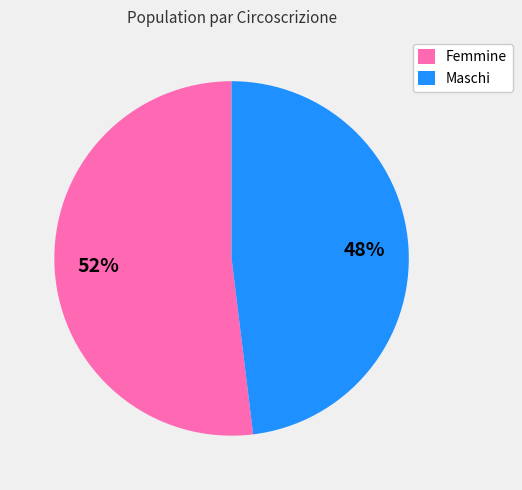

What is the largest slice in the pie chart?

Femmine